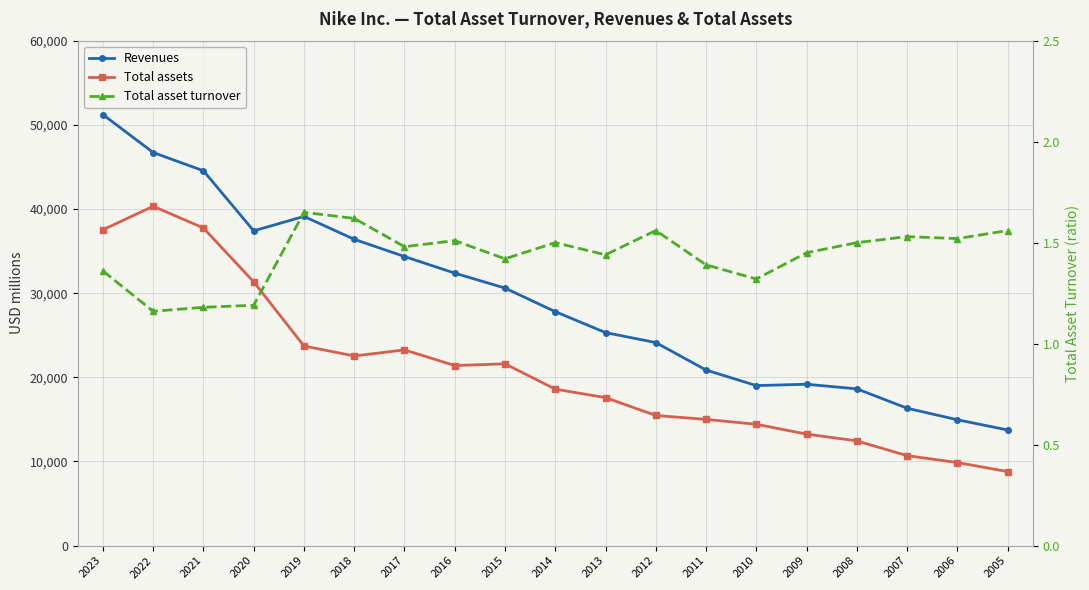

Where does the Revenues series first go above 27799?

2023